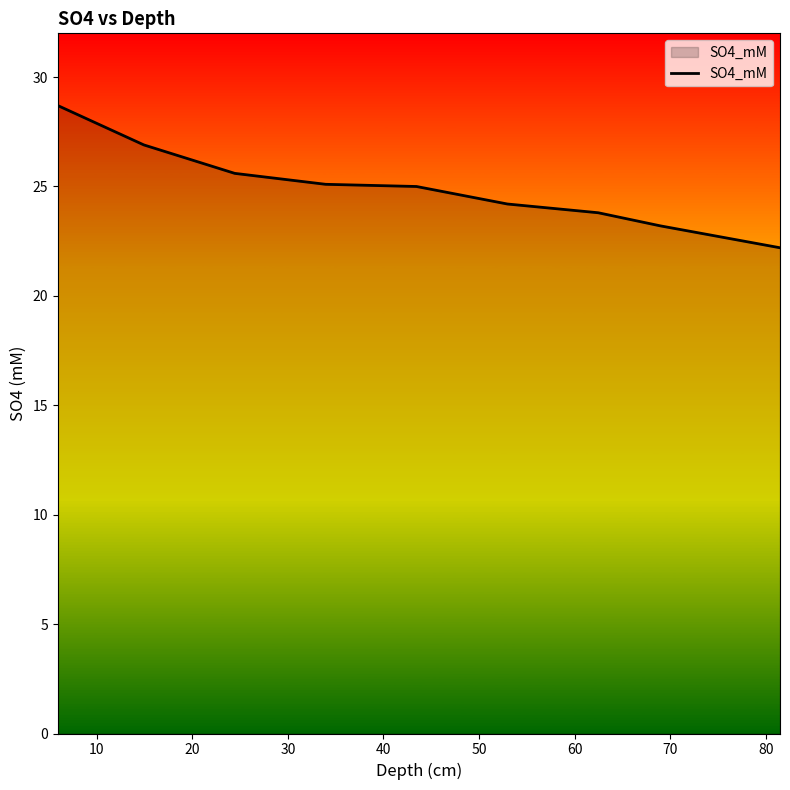

What is the maximum value shown in the chart?

28.7